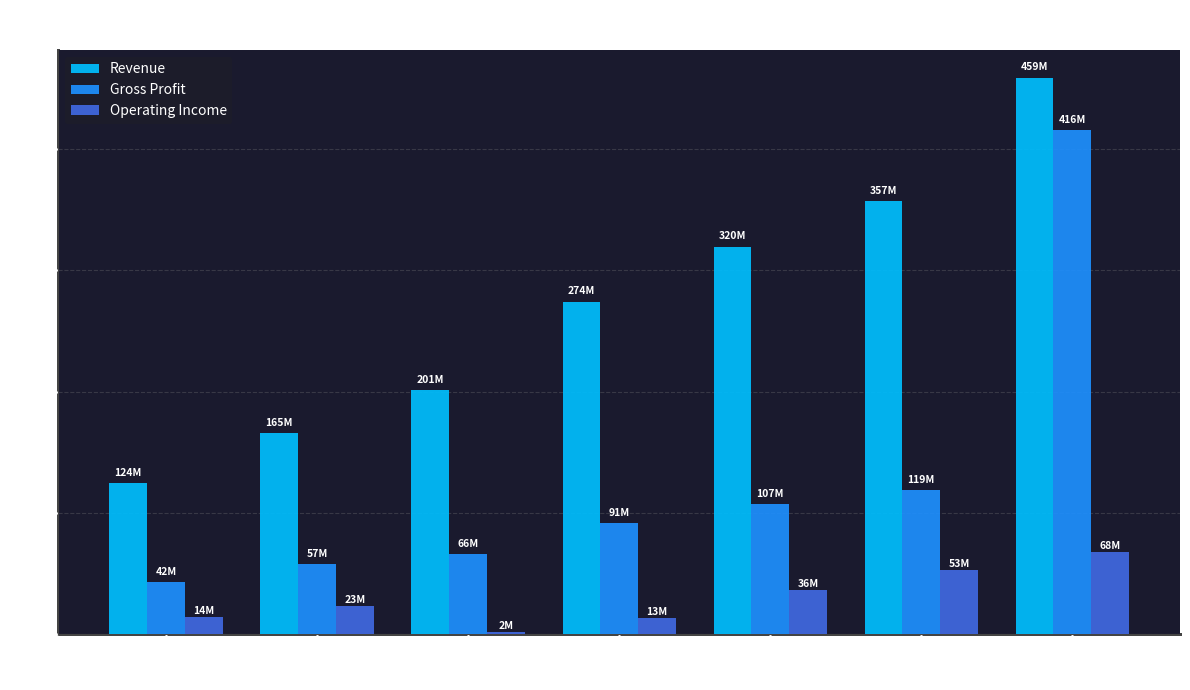

What is the difference between the maximum and minimum values in the Revenue series?

335006687